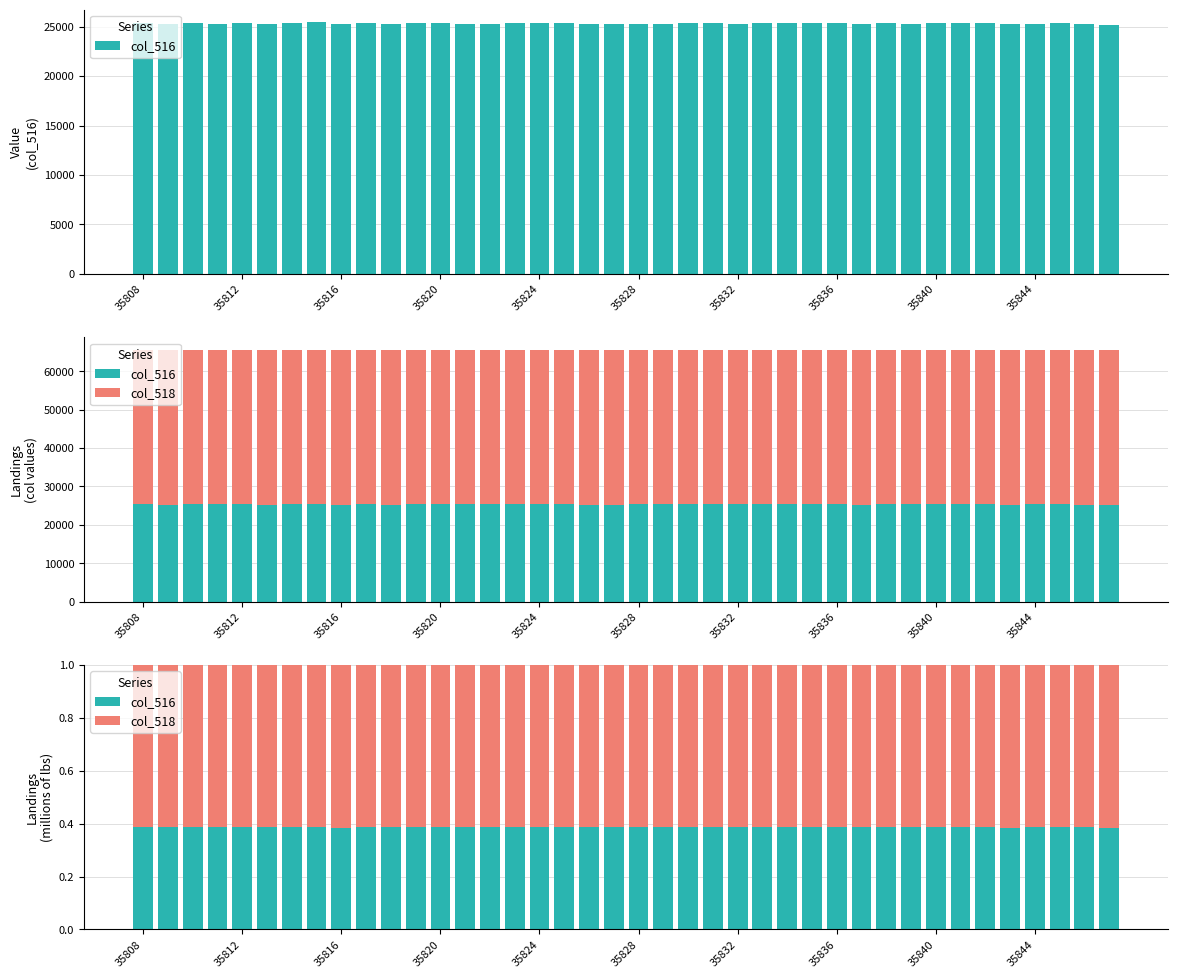

List the series in order of their peak value, lowest first.

col_516, col_518